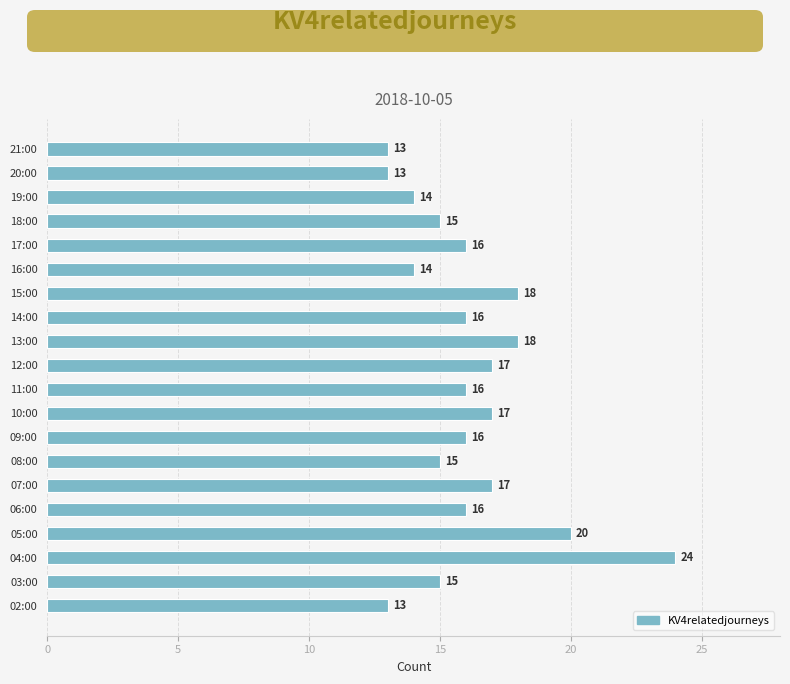

Which has a higher value, 20:00 or 10:00?

10:00